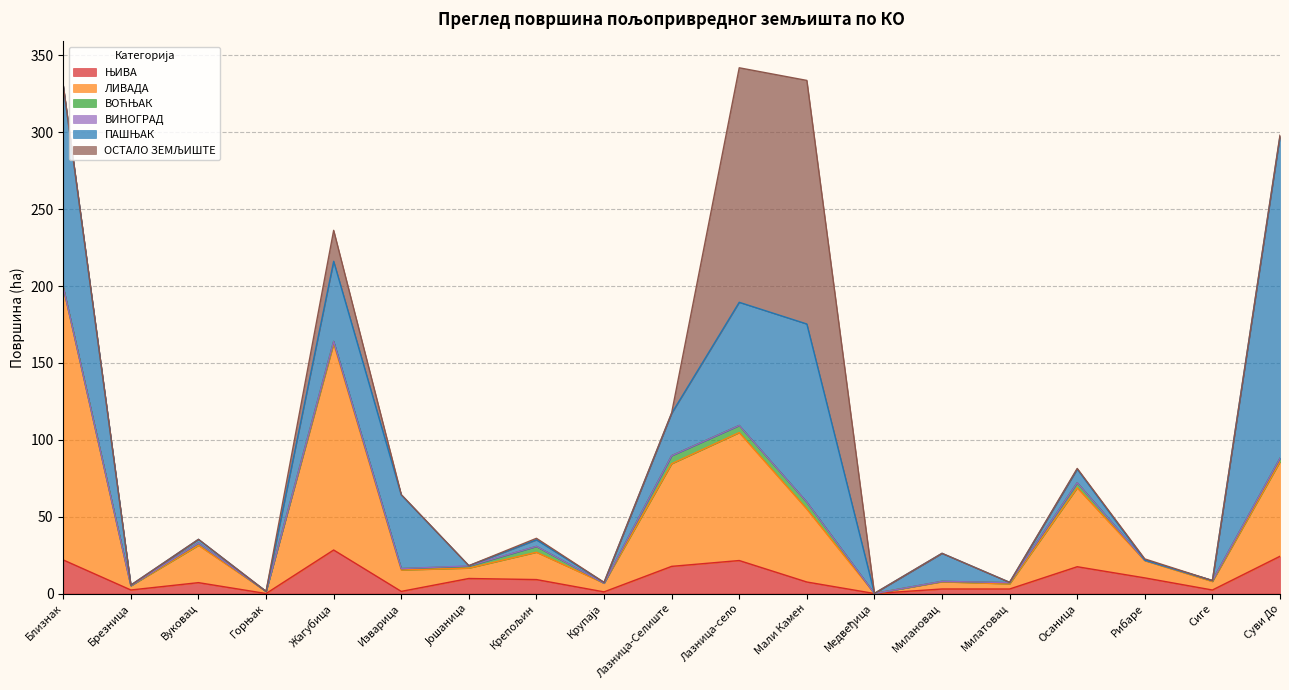

How many lines are shown in the chart?

6